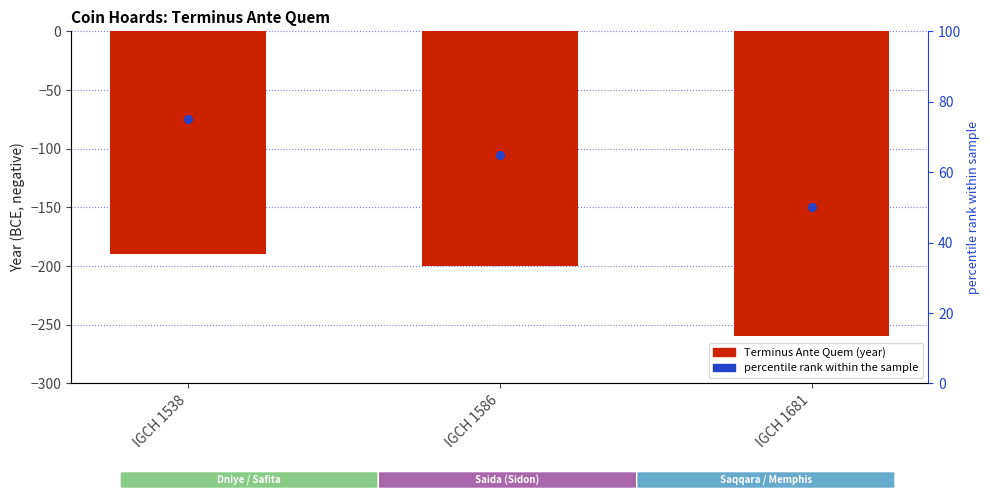

Which series contains the lowest Y value?

Terminus Ante Quem